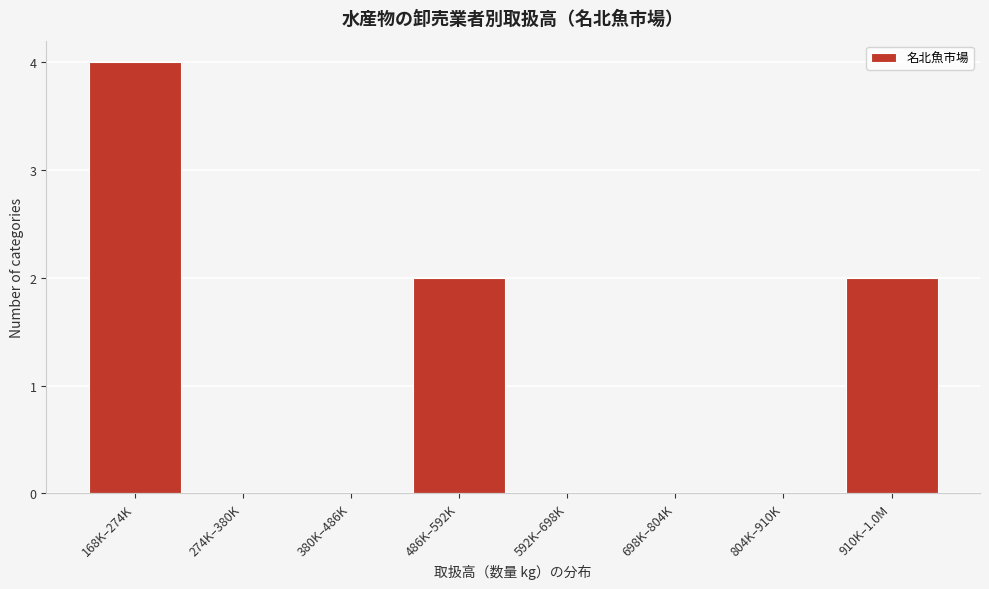

Reading left to right, transcribe all the data shown in this chart.

168K–274K=4	274K–380K=0	380K–486K=0	486K–592K=2	592K–698K=0	698K–804K=0	804K–910K=0	910K–1.0M=2